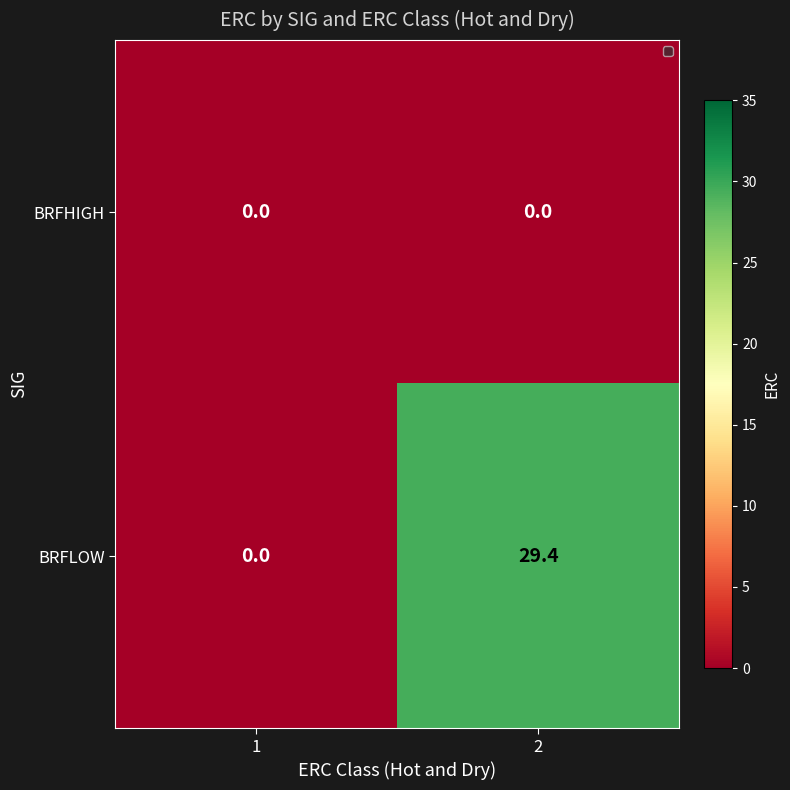

What is the highest value of the BRFLOW series?

29.4